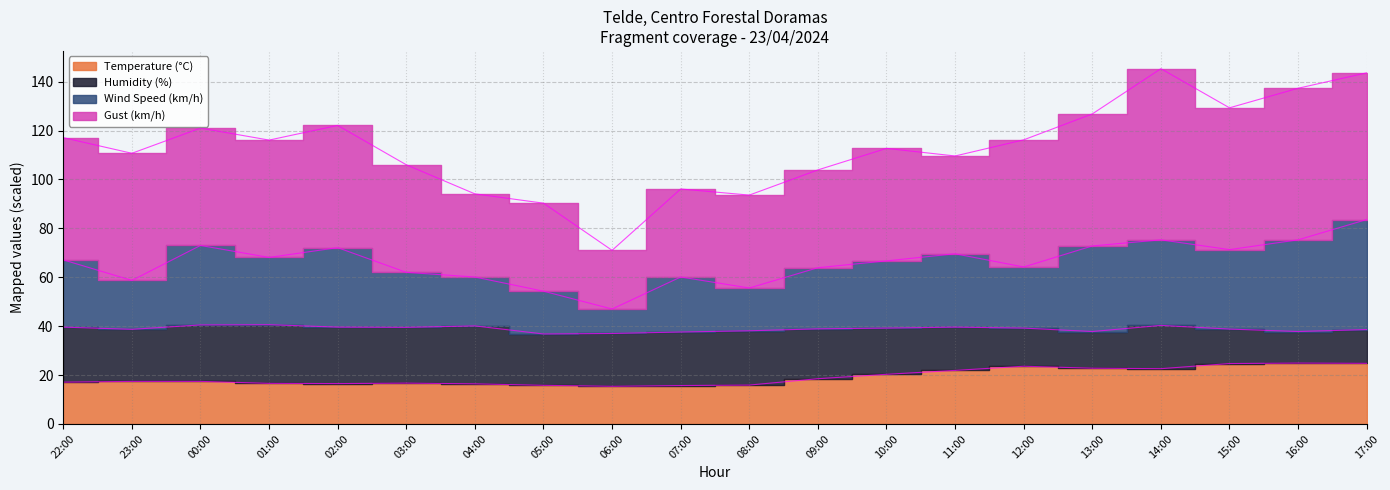

The Temperature (°C) series shows 15.3 at 12:00. True or false?

False